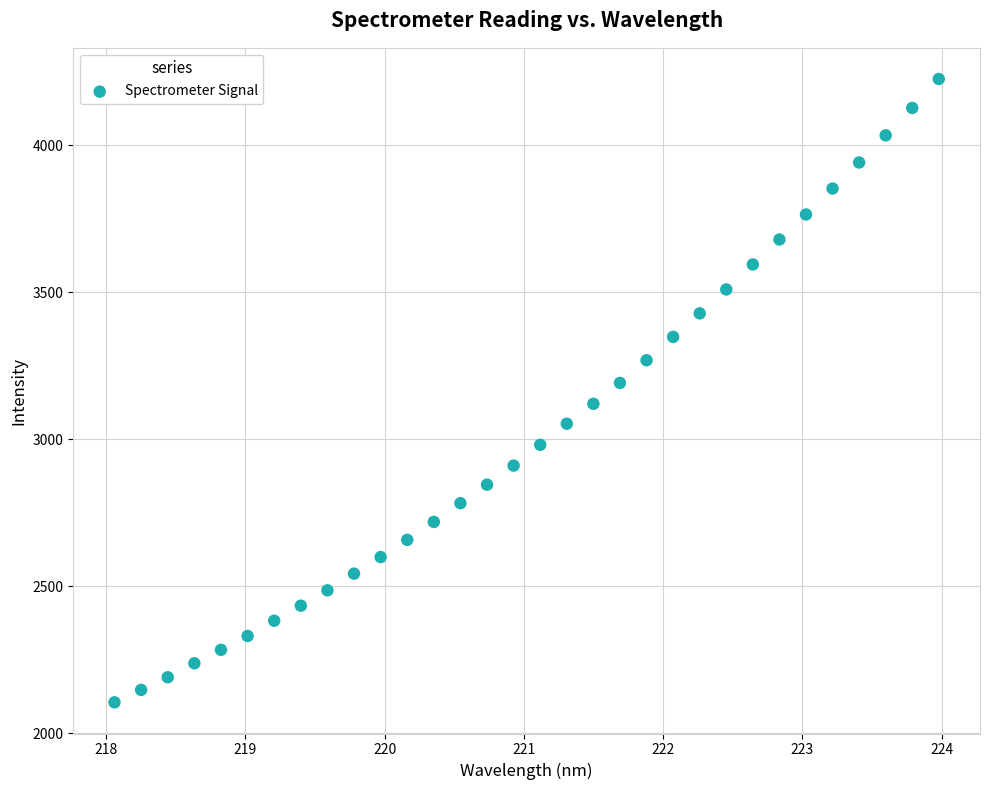

What is the range of Y values (max minus min)?

2120.4